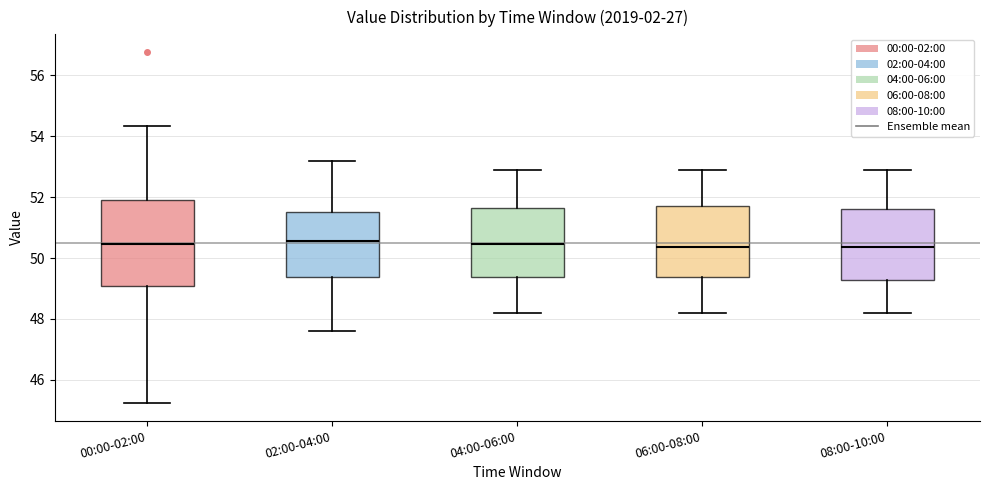

Reading left to right, transcribe this box plot: for each box, give where its median line is, the range the box spans, and where its two whiskers end, as read against the y-axis. The values are not printed on the chart, so give them approximately, as read against the axis.

00:00-02:00: median 50.4, box 49.0 to 51.8, whiskers 45.2 to 54.4
02:00-04:00: median 50.6, box 49.4 to 51.6, whiskers 47.6 to 53.2
04:00-06:00: median 50.4, box 49.4 to 51.6, whiskers 48.2 to 53.0
06:00-08:00: median 50.4, box 49.4 to 51.8, whiskers 48.2 to 53.0
08:00-10:00: median 50.4, box 49.2 to 51.6, whiskers 48.2 to 53.0